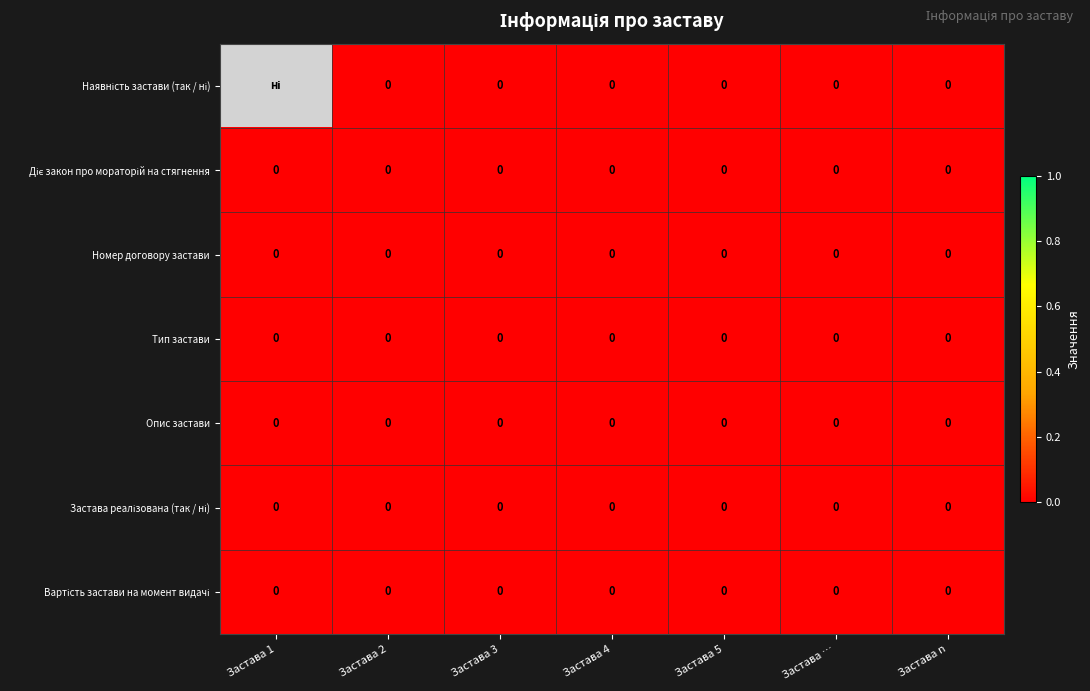

Is it true that Застава реалізована (так / ні) equals 0.0 at Застава …?

True